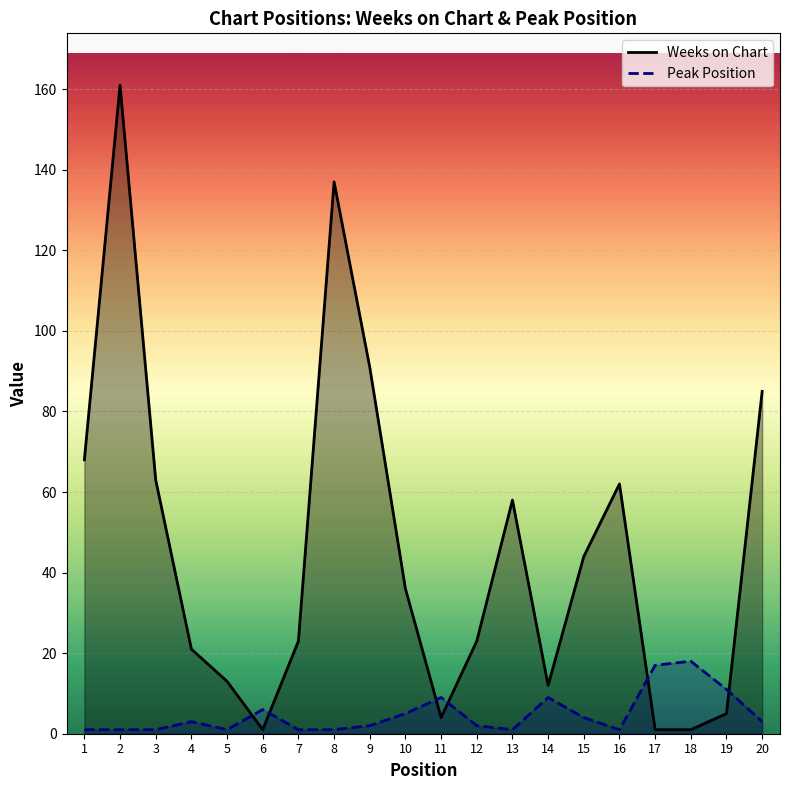

How many data points in Weeks on Chart are less than 36?

10